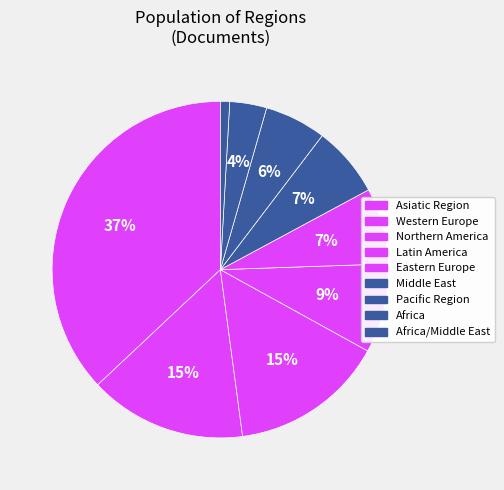

Which category has the smallest portion of the pie?

Africa/Middle East